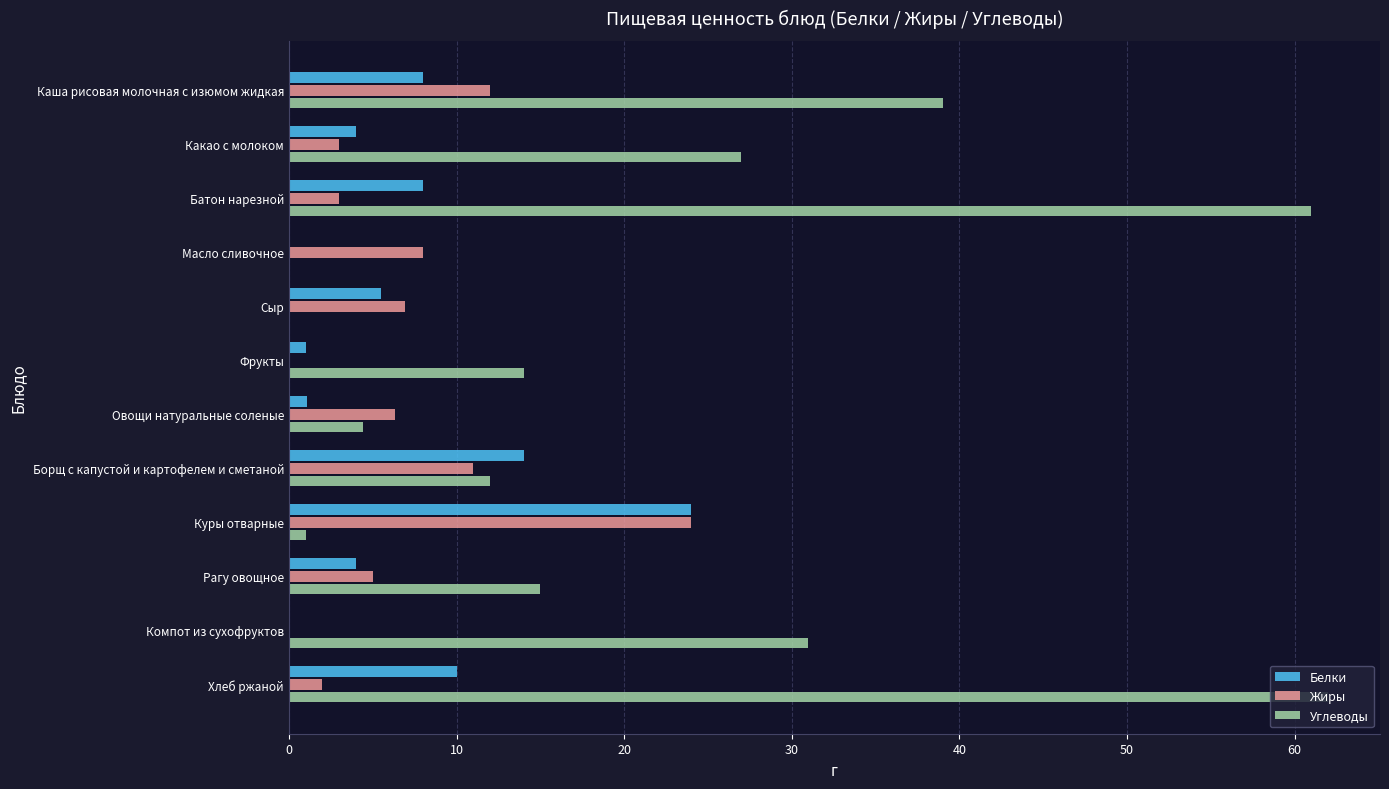

What value does the Белки series have at Батон нарезной?

8.0